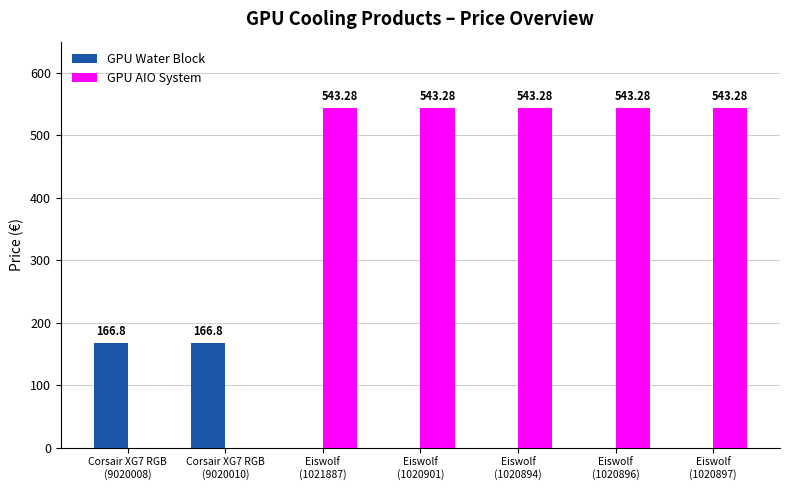

Reading left to right, what are all the values shown in this chart?

GPU Water Block: 166.8	166.8	0.0	0.0	0.0	0.0	0.0
GPU AIO System: 0.0	0.0	543.3	543.3	543.3	543.3	543.3